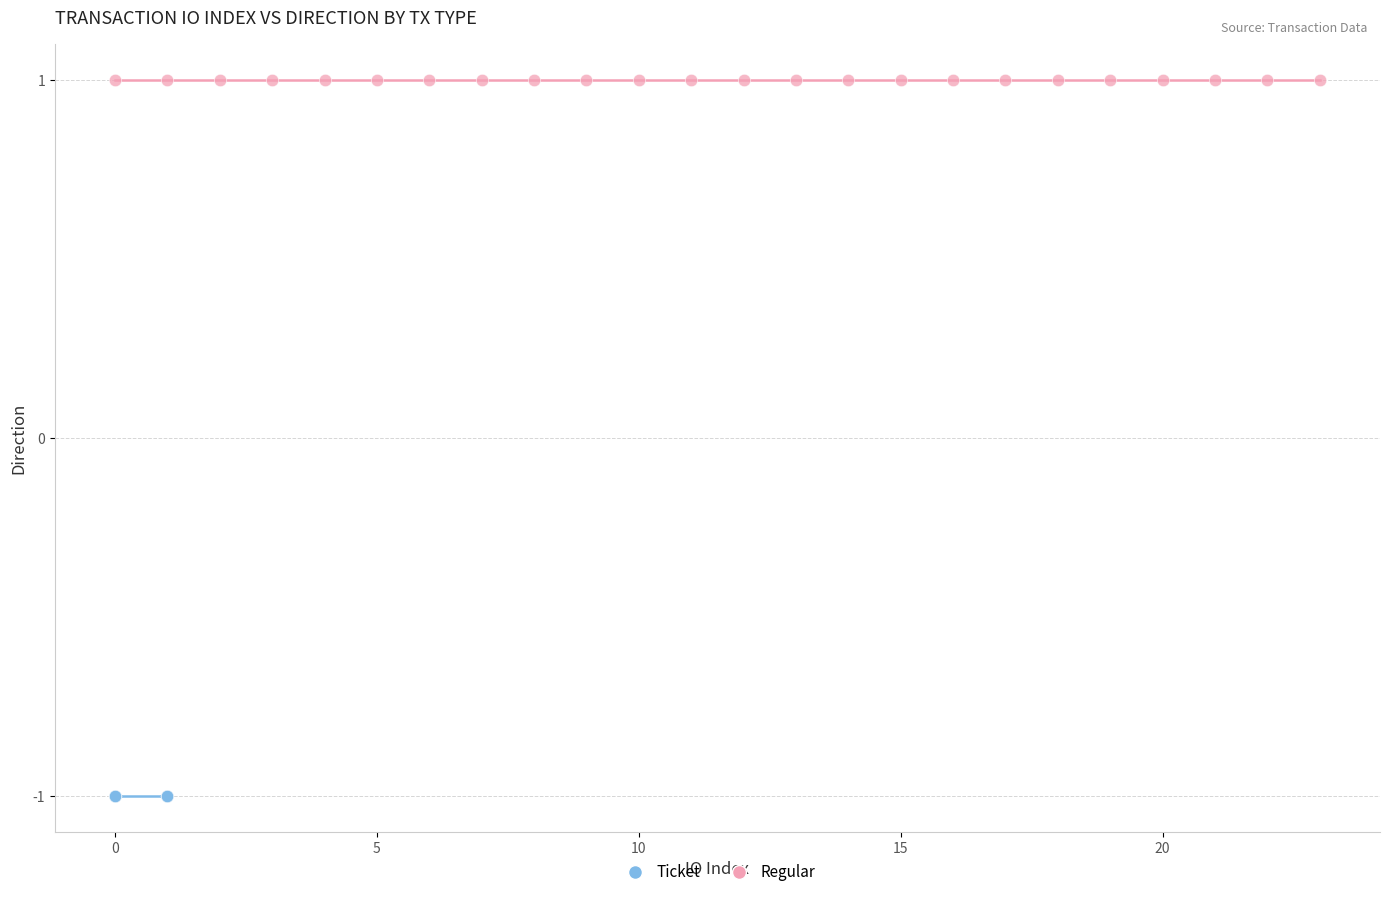

Which series reaches the maximum Y coordinate?

Regular